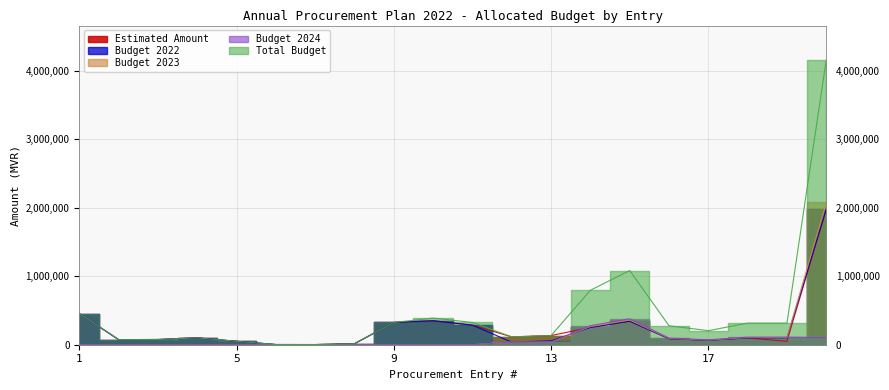

True or false: Budget 2024 has more than 0 points higher than both neighbors.

True